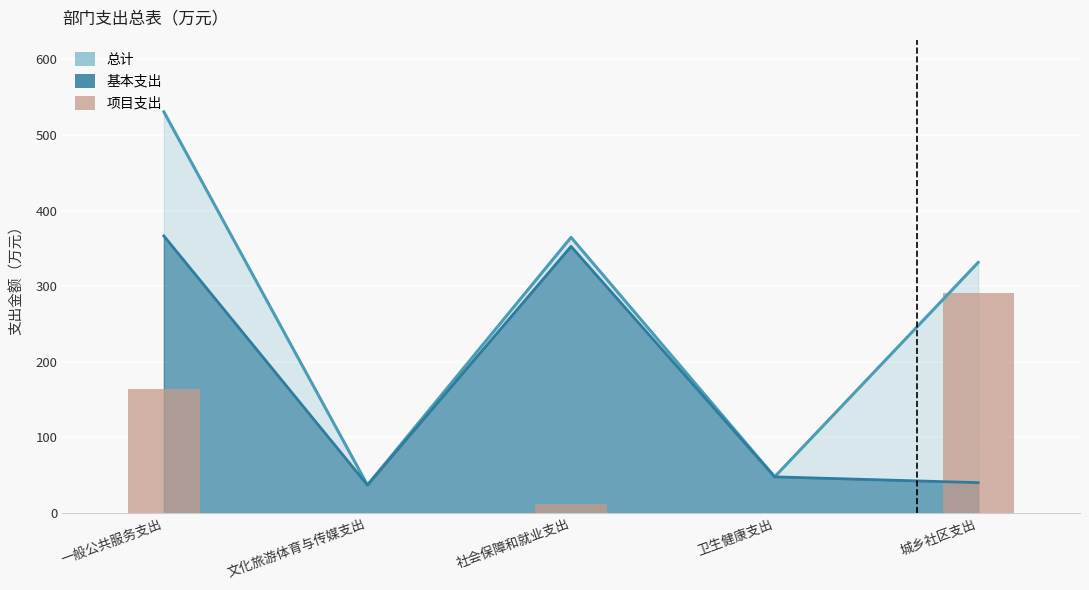

Between 卫生健康支出 and 一般公共服务支出, which is larger?

一般公共服务支出